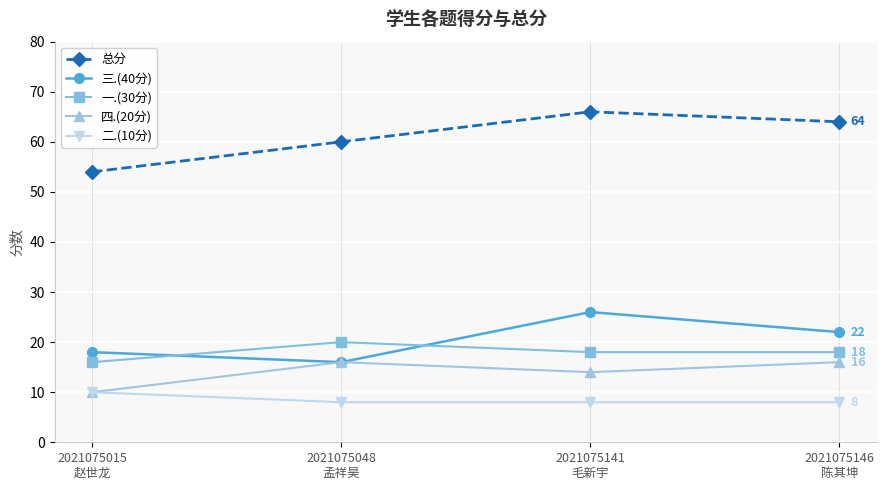

What is the sum of all 总分 values?

244